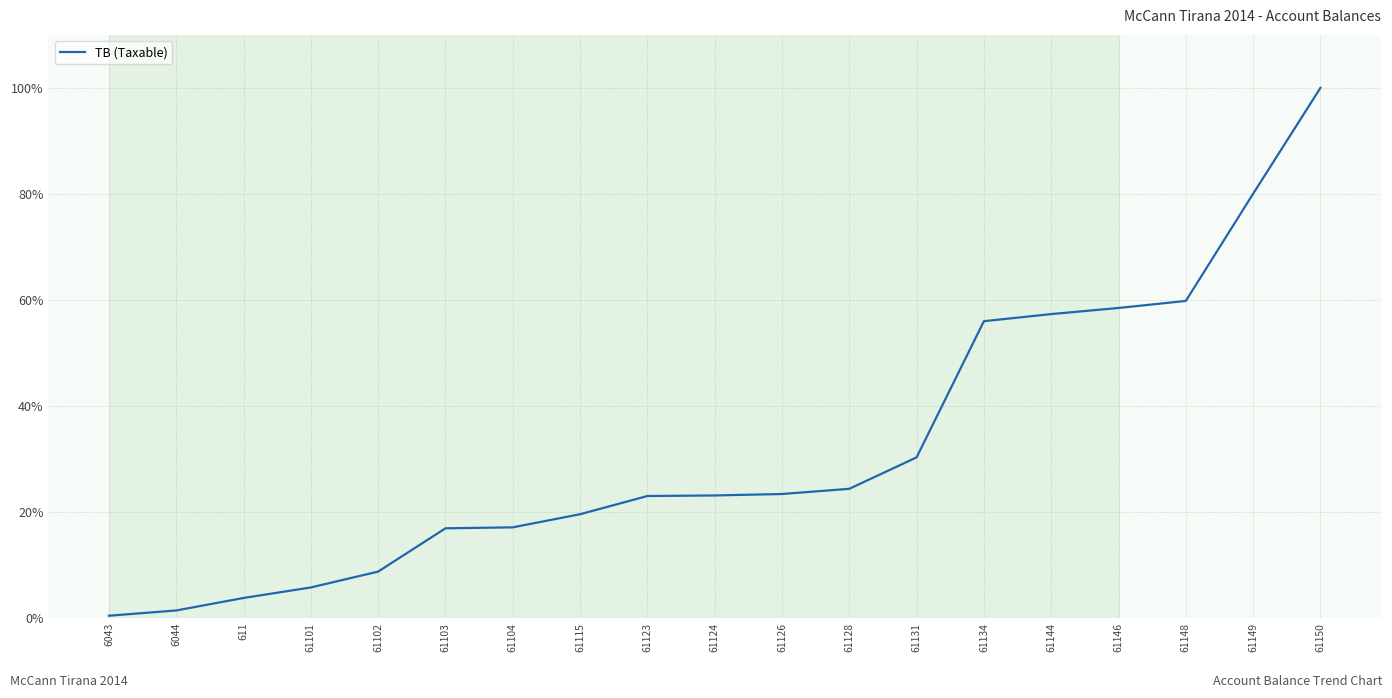

What is the smallest value displayed?

0.4